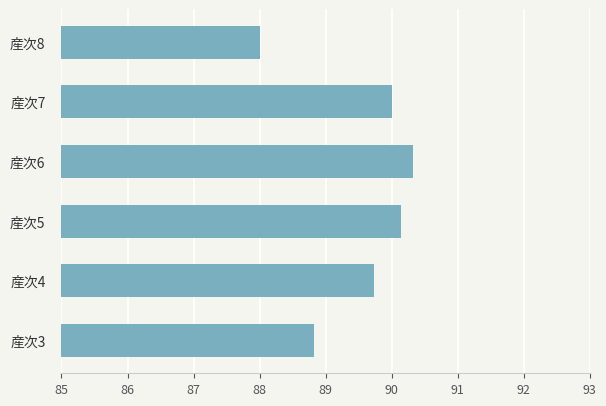

The value at 産次7 is 90.0. True or false?

True